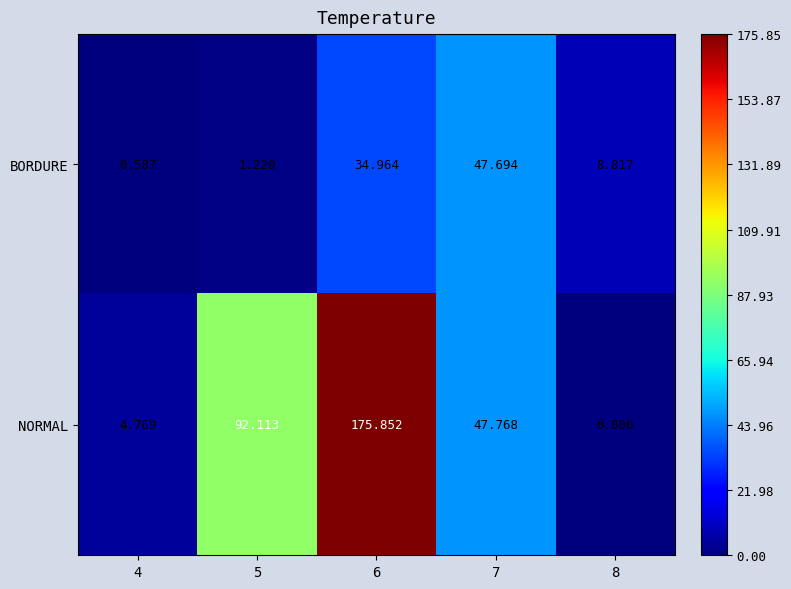

What is the spread (max minus min) of values at 8?

8.8